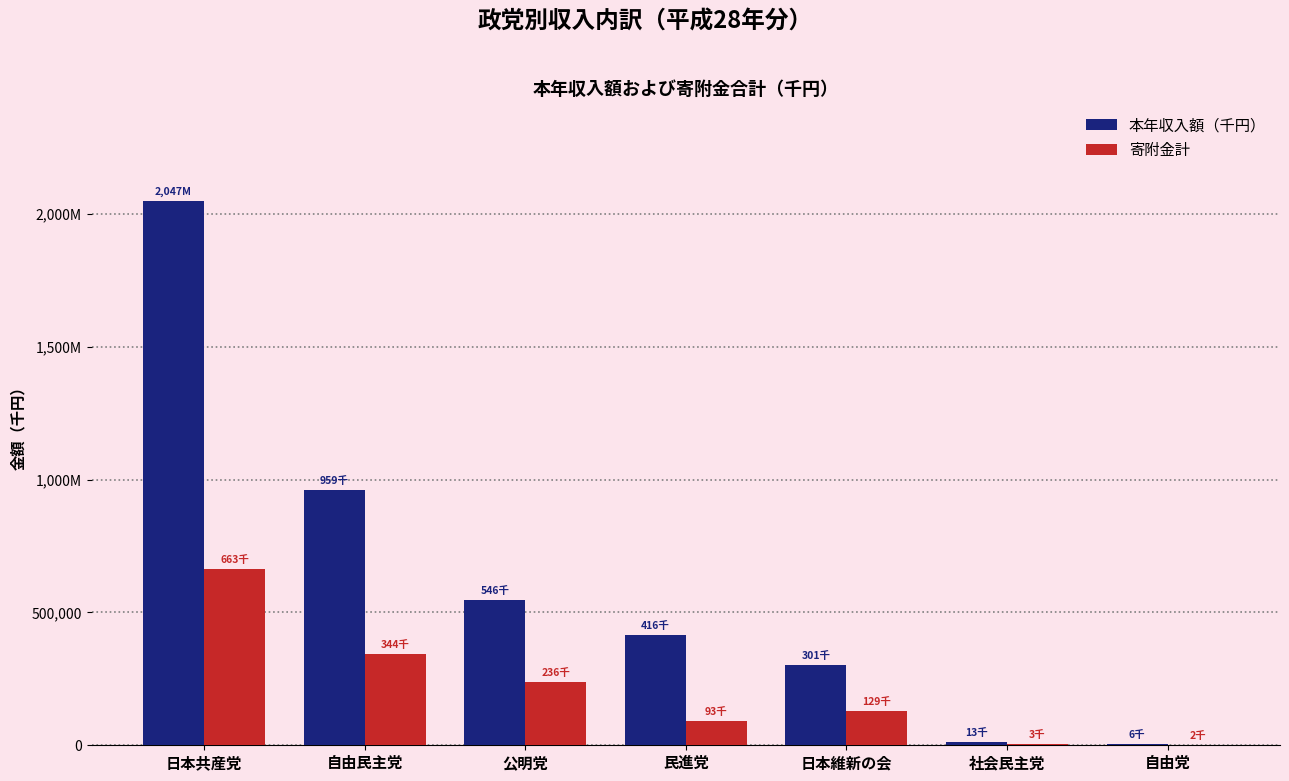

What is the label of the 3rd bar from the left?

公明党